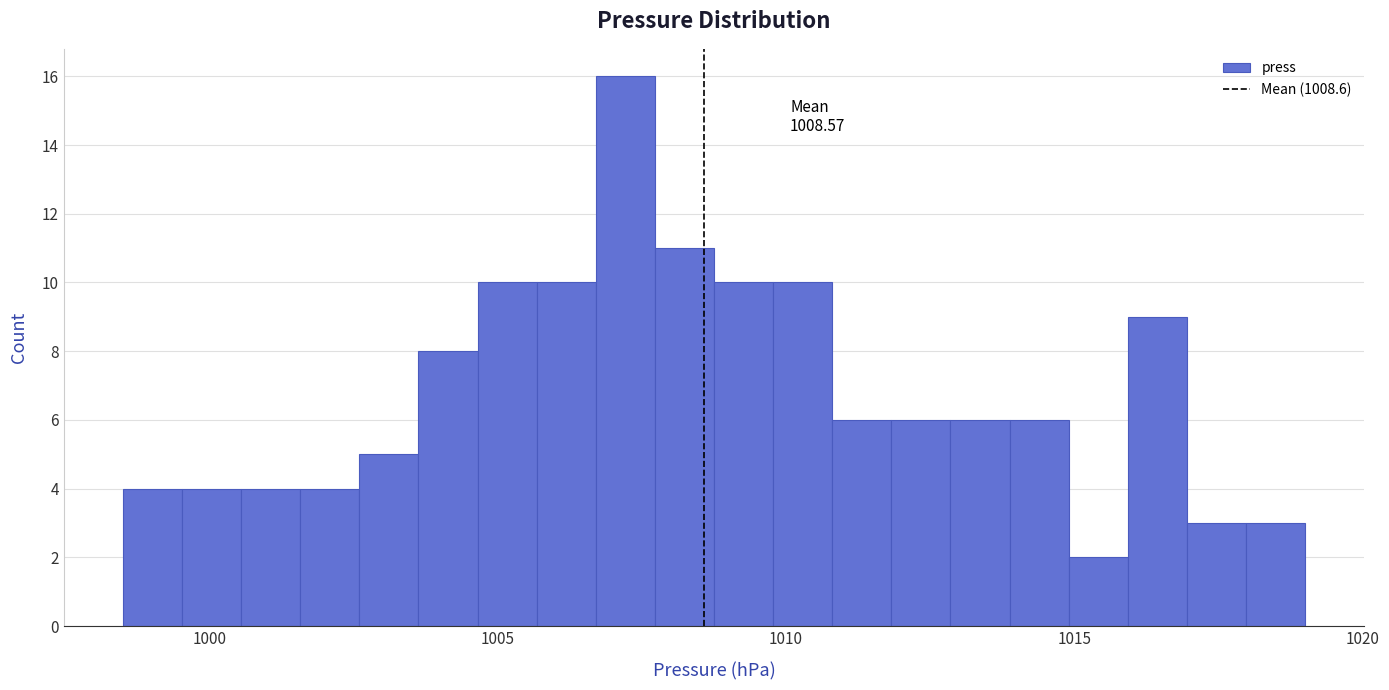

Around what value on the x-axis is the tallest bar? Give the approximate position of its centre, as read against the axis.

1007.0